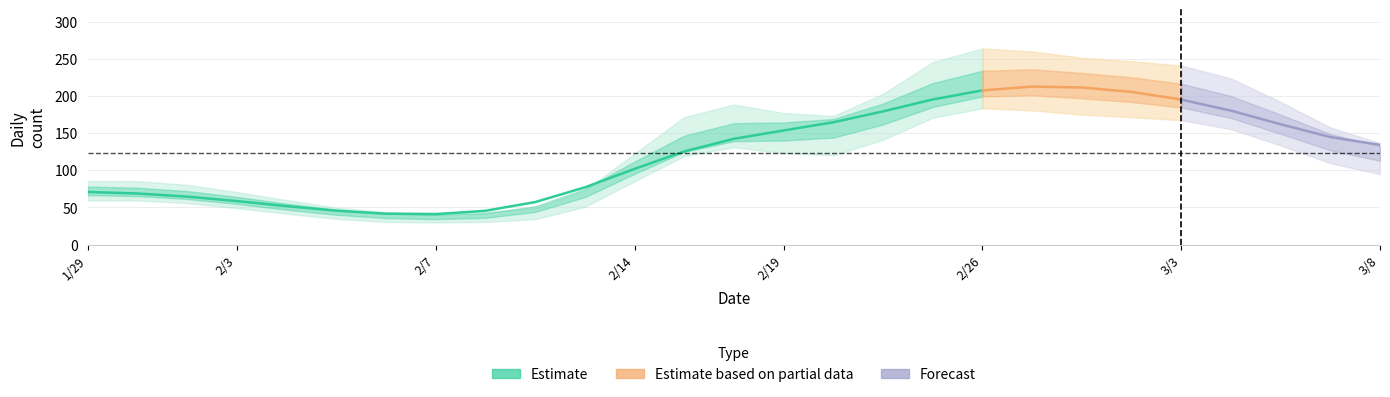

Count the number of categories in the chart.

27